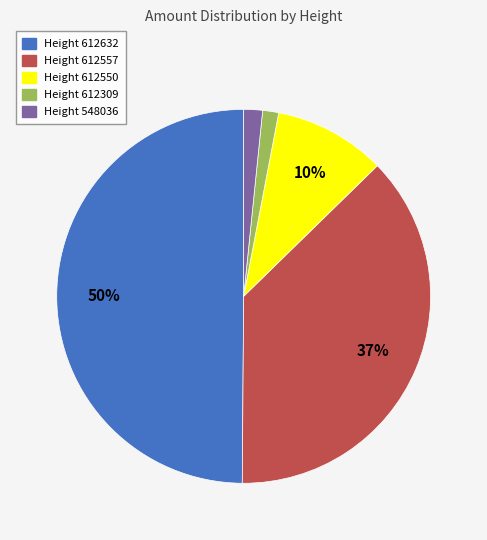

How many slices are in this pie chart?

5